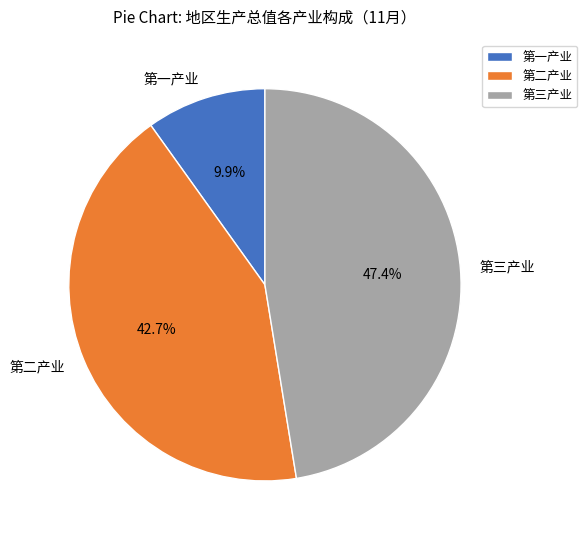

How many segments does this pie chart have?

3